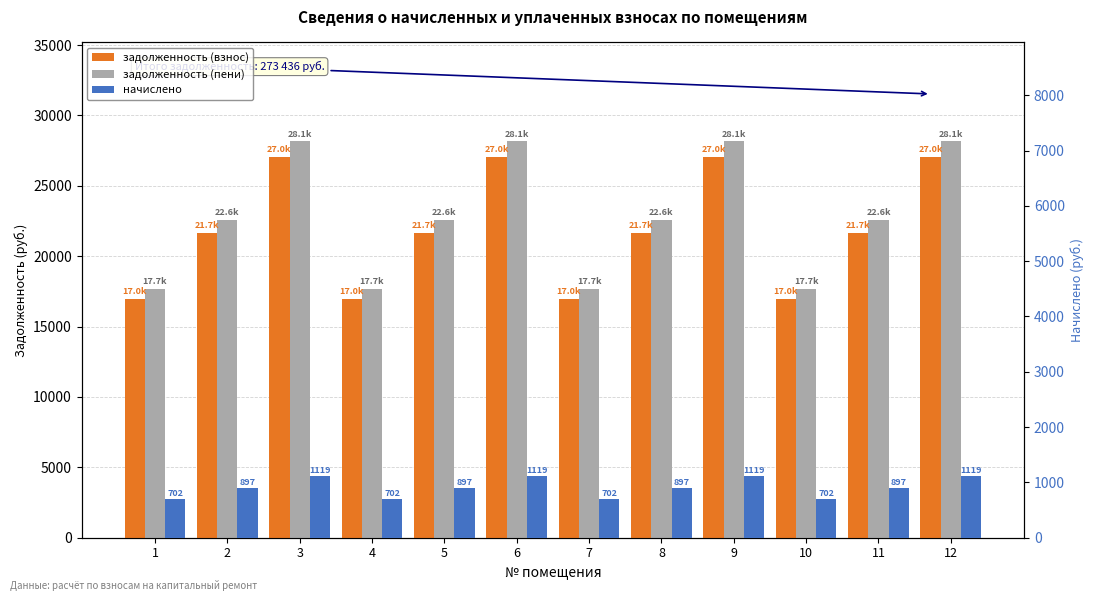

What is the value of the задолженность (пени) bar at the 8th from the left?

22557.5